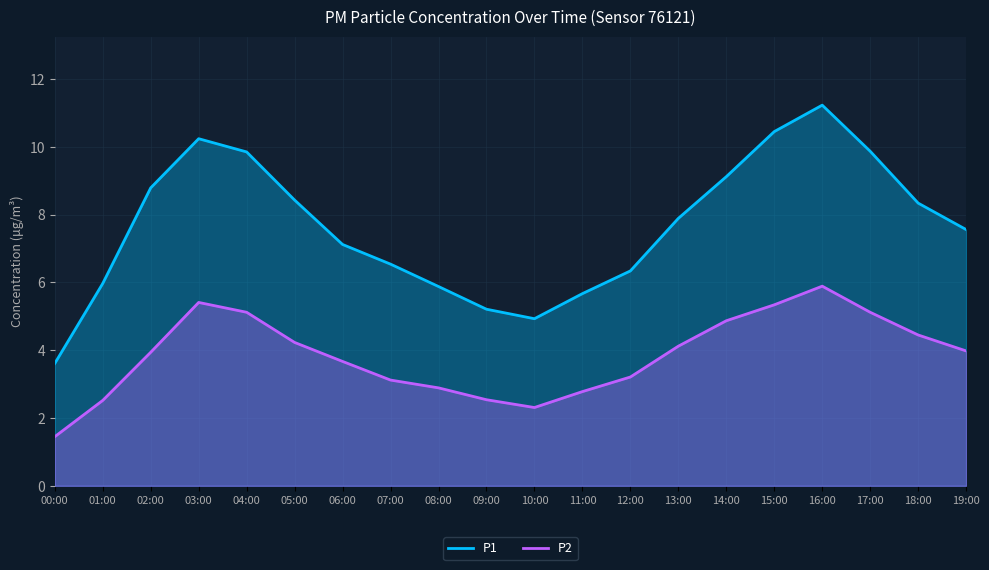

What is the greatest value displayed?

11.2